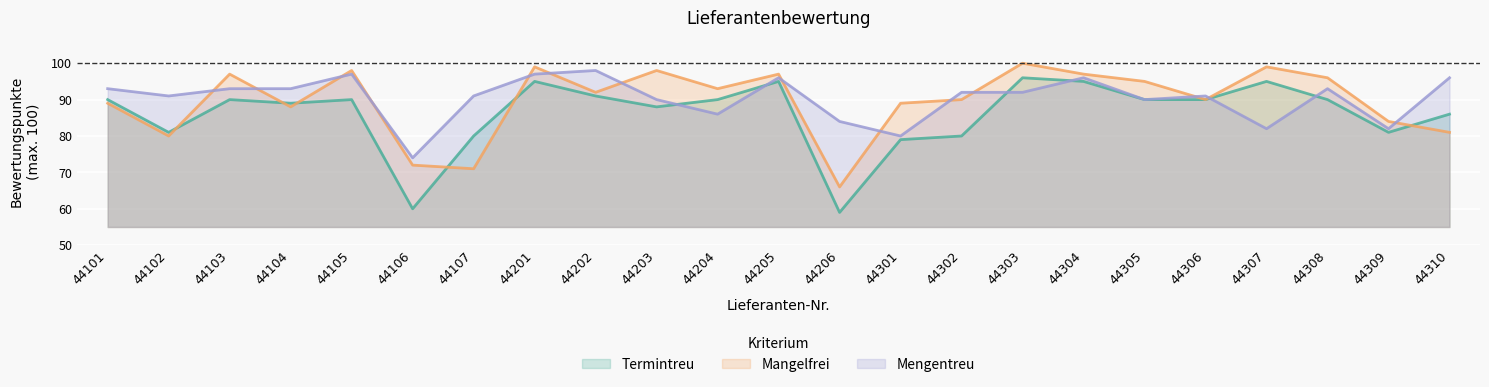

How many lines are shown in the chart?

3